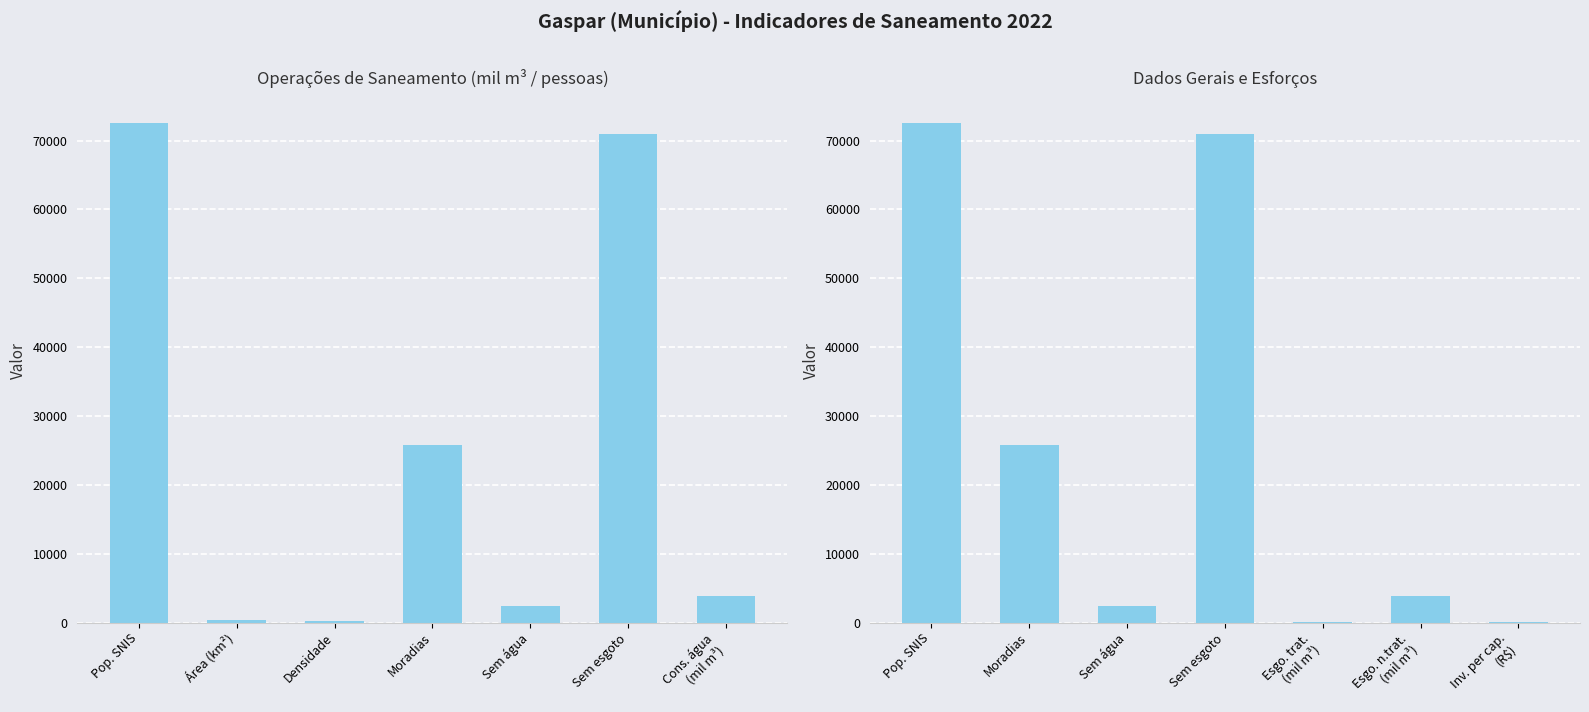

Reading left to right, what are all the values shown in this chart?

72570.0	25852.0	2445.0	70887.0	52.7	3867.2	77.1